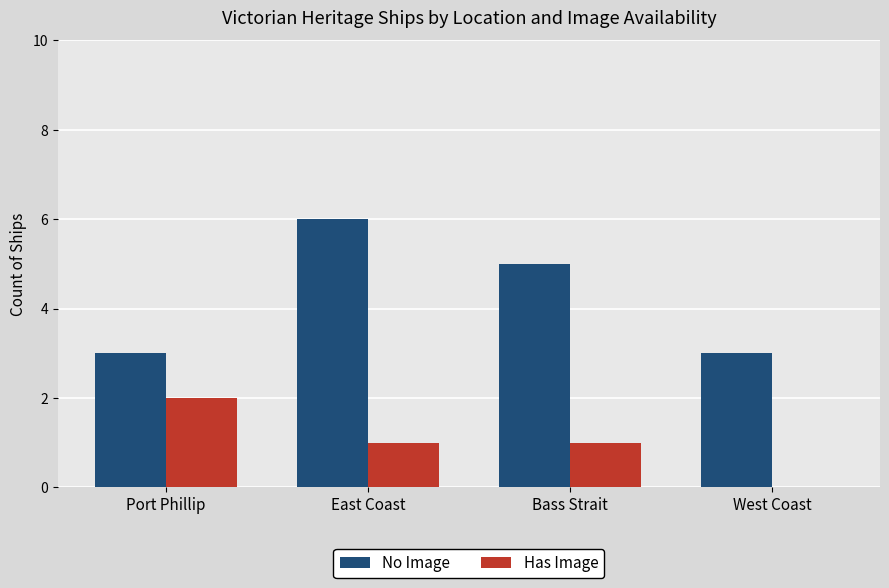

Reading right to left, list all the values displayed in this chart.

No Image: 3	5	6	3
Has Image: 0	1	1	2